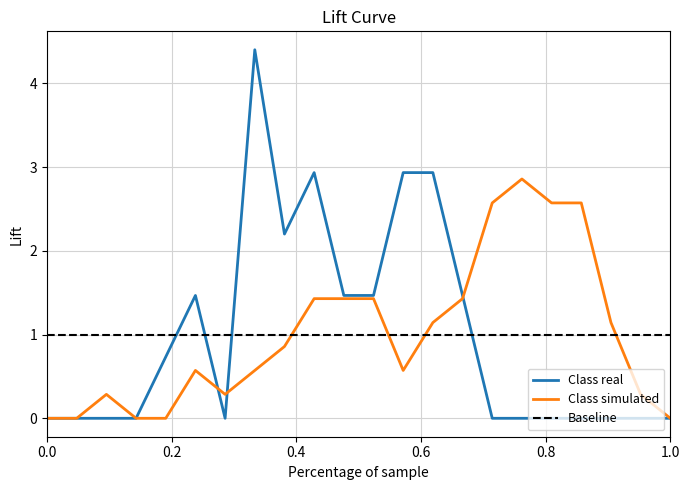

How many times do ENTREES and SORTIES cross each other?

3